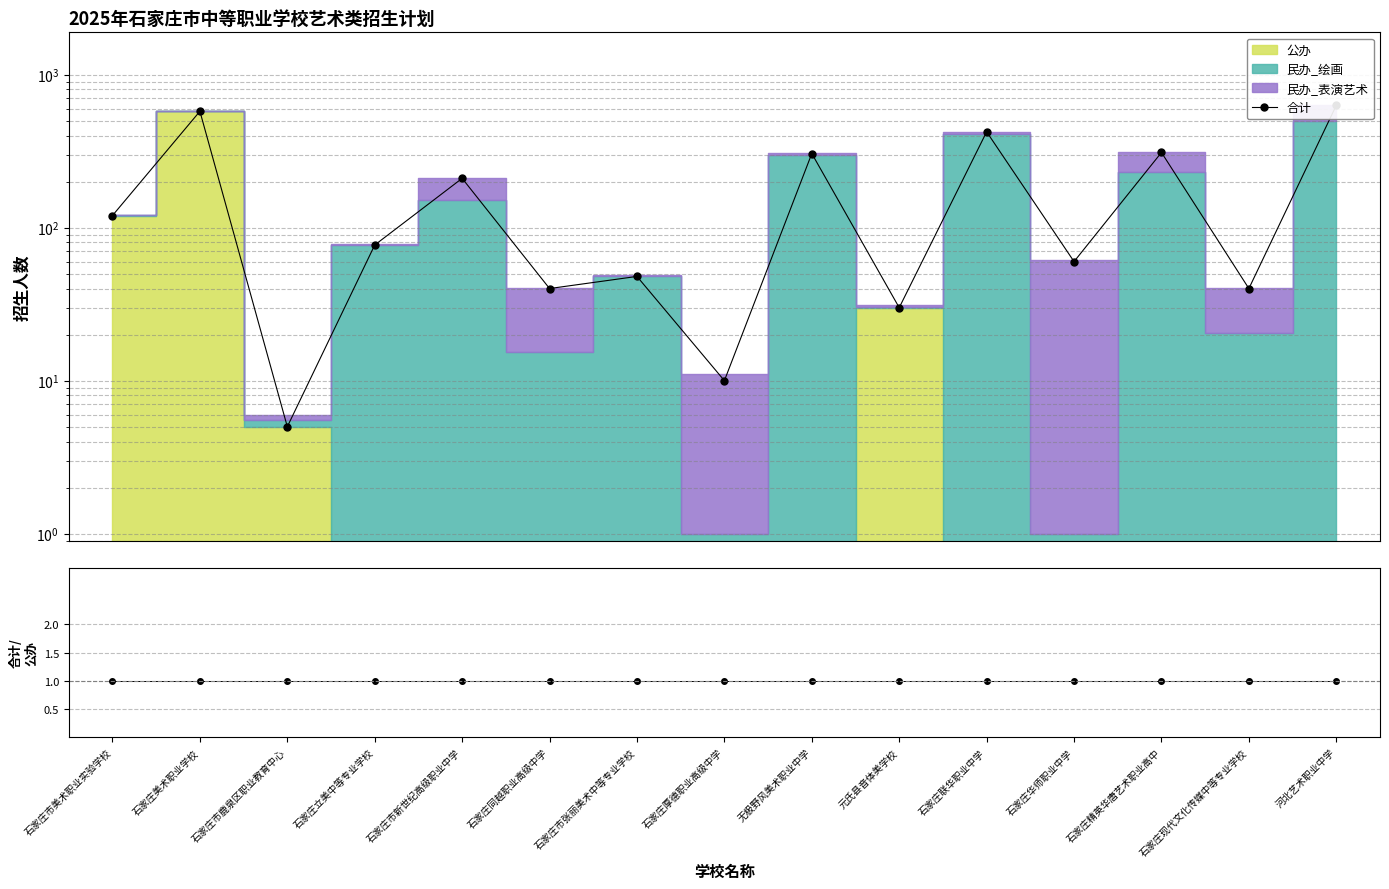

Is the value of 合计 at 元氏县音体美学校 greater than the value of 合计/公办 at 石家庄现代文化传媒中等专业学校?

Yes